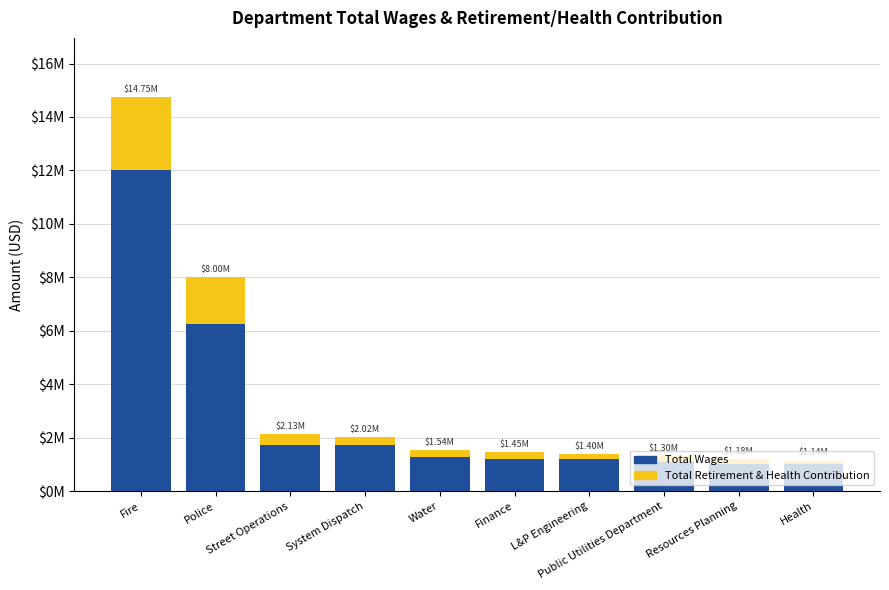

Does the chart contain any negative values?

No